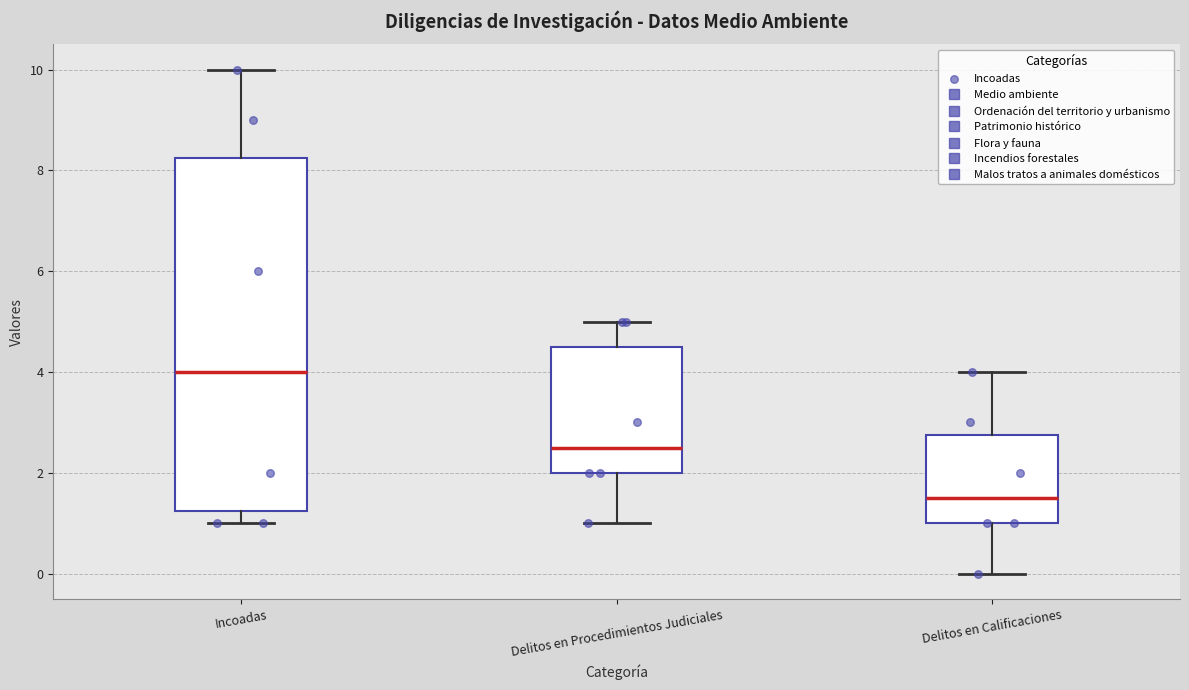

Reading left to right, read every box against the y-axis: the position of its median line, the range the box covers, and the ends of its whiskers. The values are not printed on the chart, so give them approximately, as read against the axis.

Incoadas: median 4.0, box 1.2 to 8.2, whiskers 1.0 to 10.0
Delitos en Procedimientos Judiciales: median 2.6, box 2.0 to 4.6, whiskers 1.0 to 5.0
Delitos en Calificaciones: median 1.6, box 1.0 to 2.8, whiskers 0.0 to 4.0